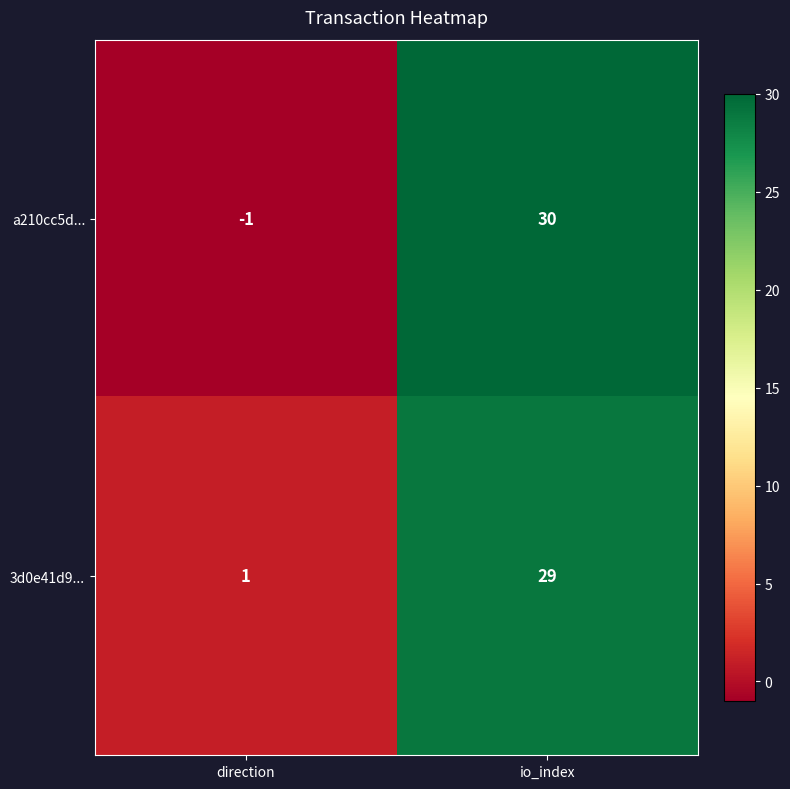

What is the difference between the highest and lowest values at io_index?

1